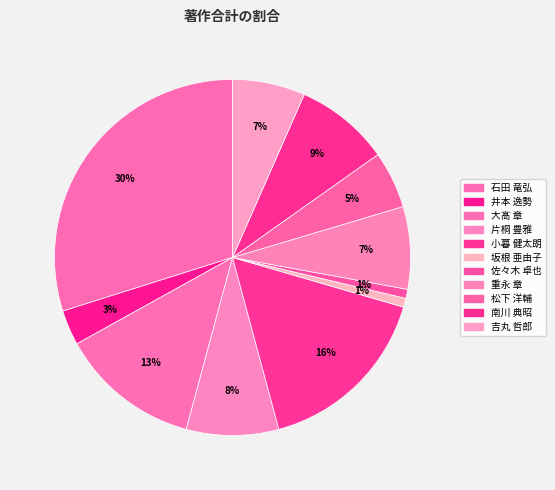

How many segments does this pie chart have?

11